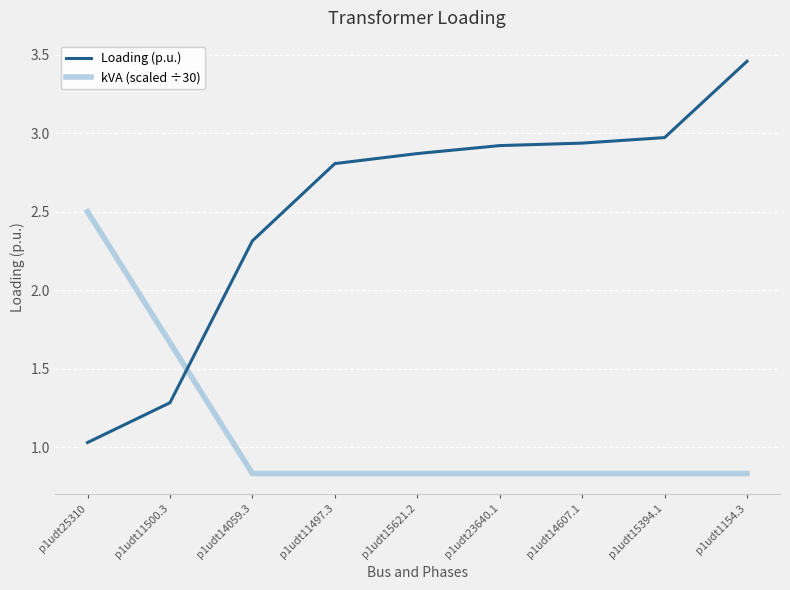

Which category has the lowest value in the Loading (p.u.) series?

p1udt25310